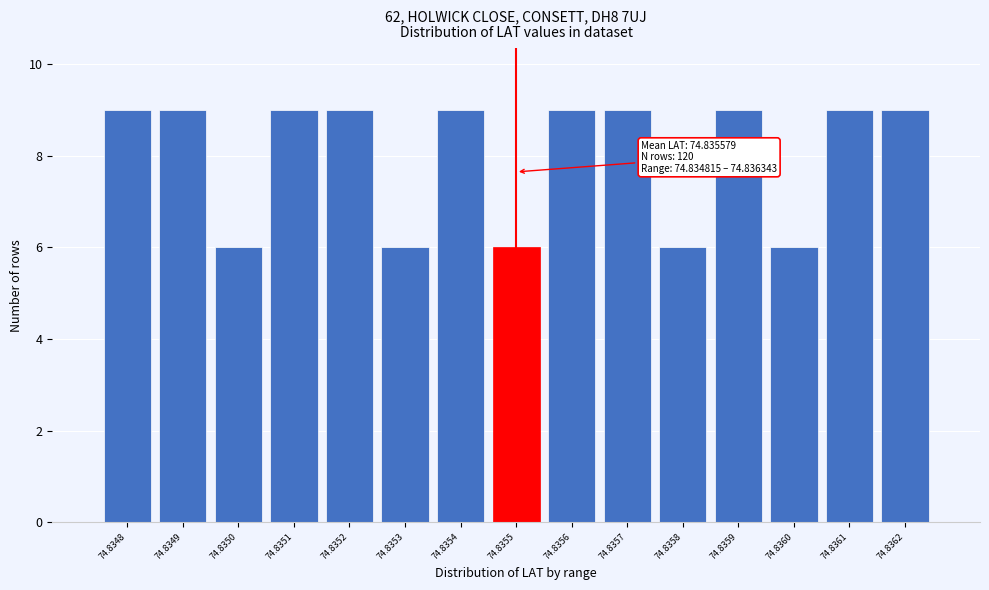

Reading left to right, transcribe all the data shown in this chart.

74.8348=9	74.8349=9	74.8350=6	74.8351=9	74.8352=9	74.8353=6	74.8354=9	74.8355=6	74.8356=9	74.8357=9	74.8358=6	74.8359=9	74.8360=6	74.8361=9	74.8362=9